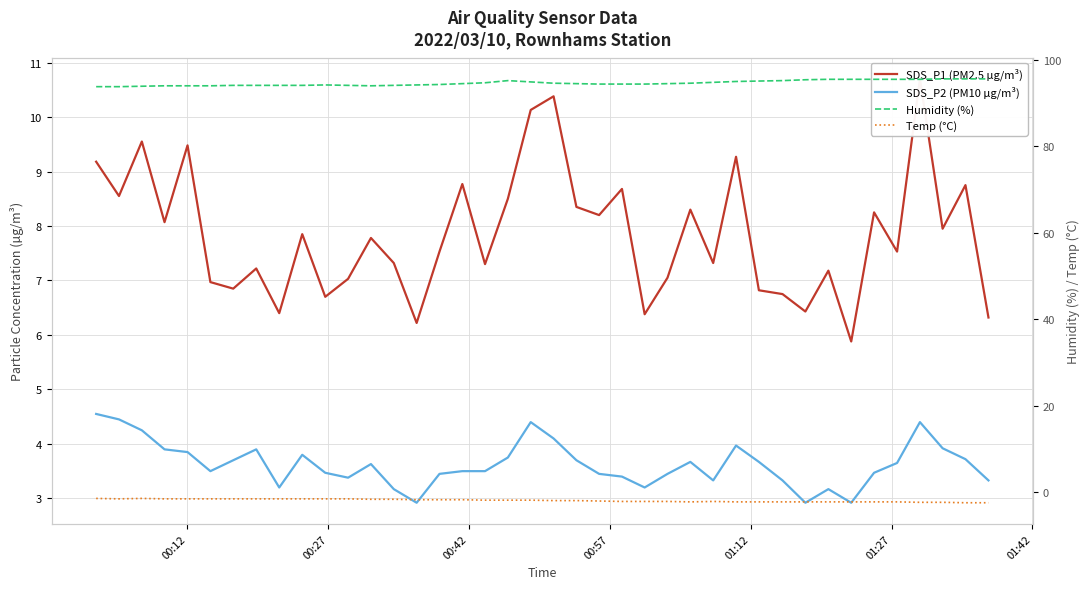

What are all the series names shown in the legend?

SDS_P1 (PM2.5 µg/m³), SDS_P2 (PM10 µg/m³), Humidity (%), Temp (°C)